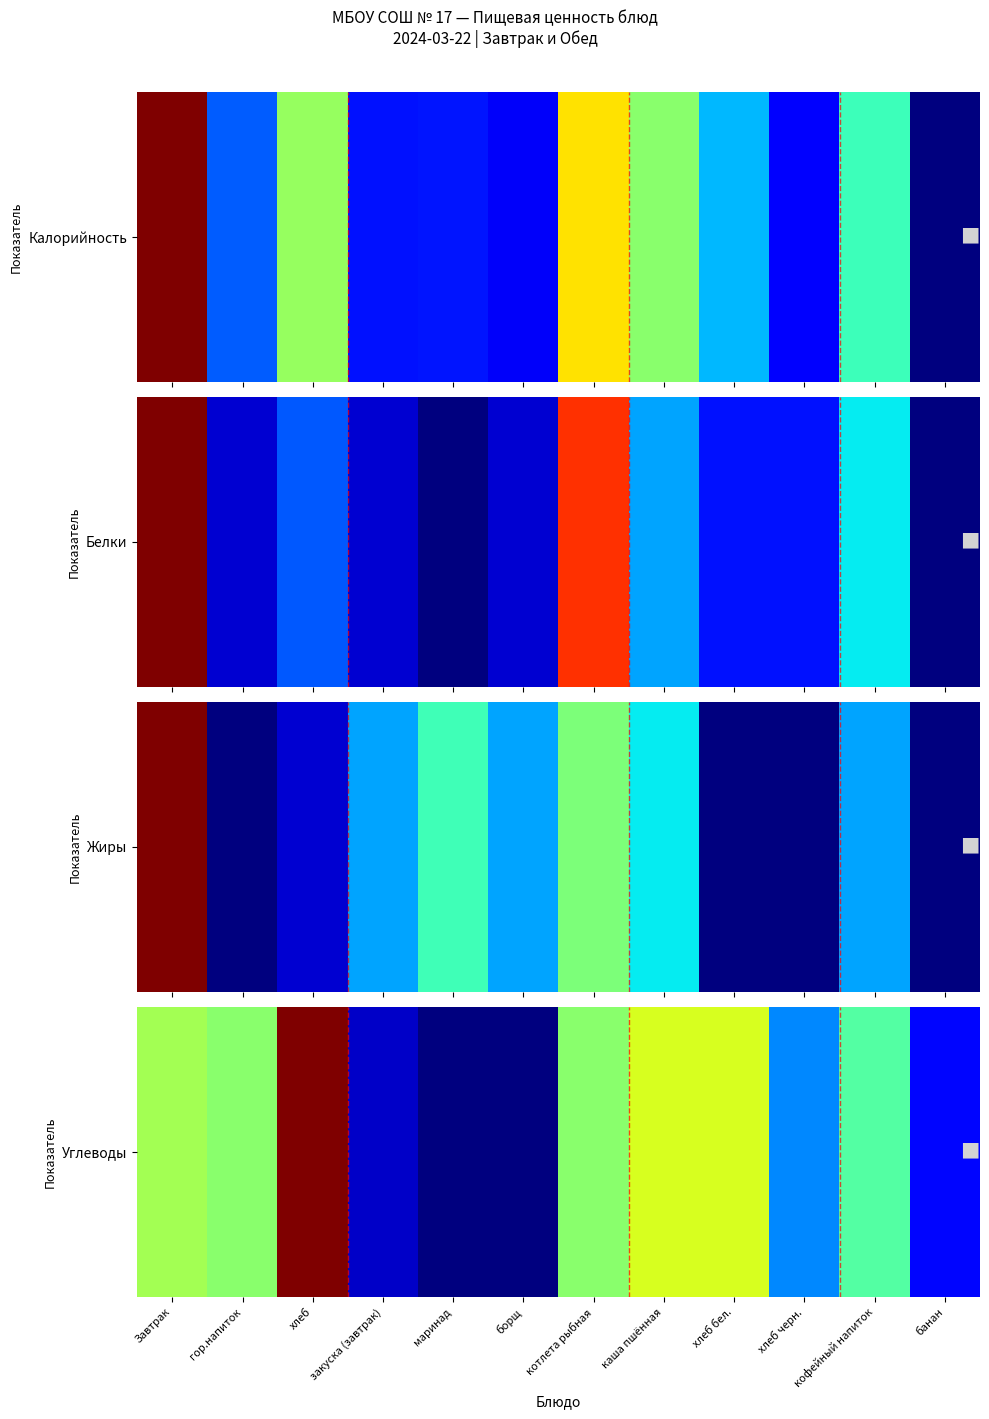

Which category has the highest value across all series?

хлеб